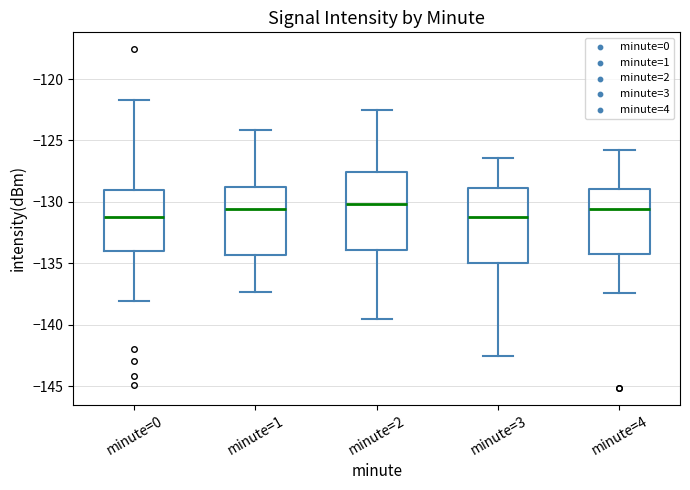

Reading left to right, transcribe this box plot: for each box, give where its median line is, the range the box spans, and where its two whiskers end, as read against the y-axis. The values are not printed on the chart, so give them approximately, as read against the axis.

minute=0: median -131.5, box -134.0 to -129.0, whiskers -138.0 to -121.5
minute=1: median -130.5, box -134.5 to -129.0, whiskers -137.5 to -124.0
minute=2: median -130.0, box -134.0 to -127.5, whiskers -139.5 to -122.5
minute=3: median -131.0, box -135.0 to -129.0, whiskers -142.5 to -126.5
minute=4: median -130.5, box -134.0 to -129.0, whiskers -137.5 to -126.0